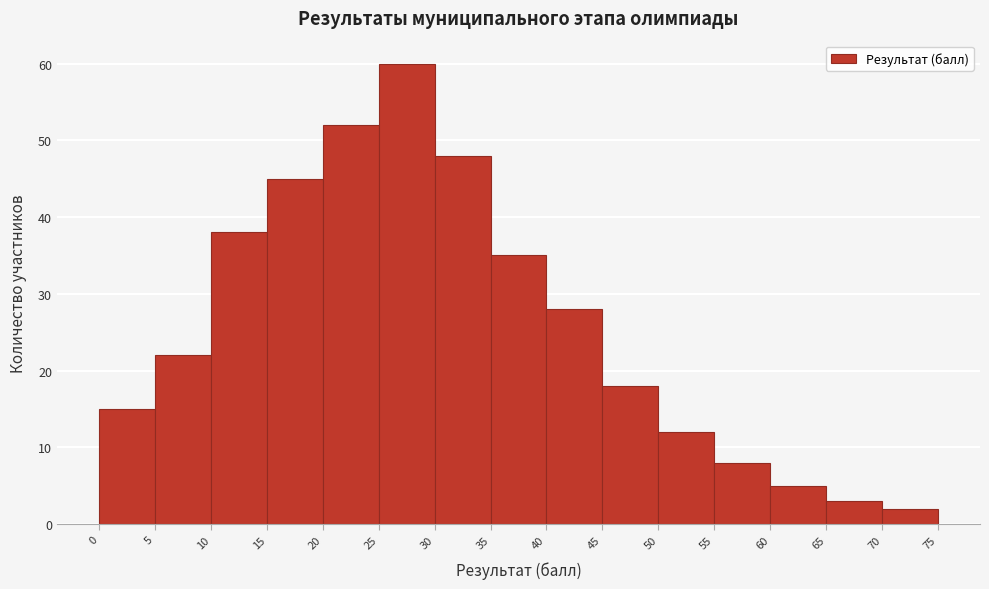

Reading left to right, transcribe this chart: for each bar, give the range it covers on the x-axis and its height. The values are not printed on the chart, so give them approximately, as read against the axis.

0 to 5: 15
5 to 10: 22
10 to 15: 38
15 to 20: 45
20 to 25: 52
25 to 30: 60
30 to 35: 48
35 to 40: 35
40 to 45: 28
45 to 50: 18
50 to 55: 12
55 to 60: 8
60 to 65: 5
65 to 70: 3
70 to 75: 2